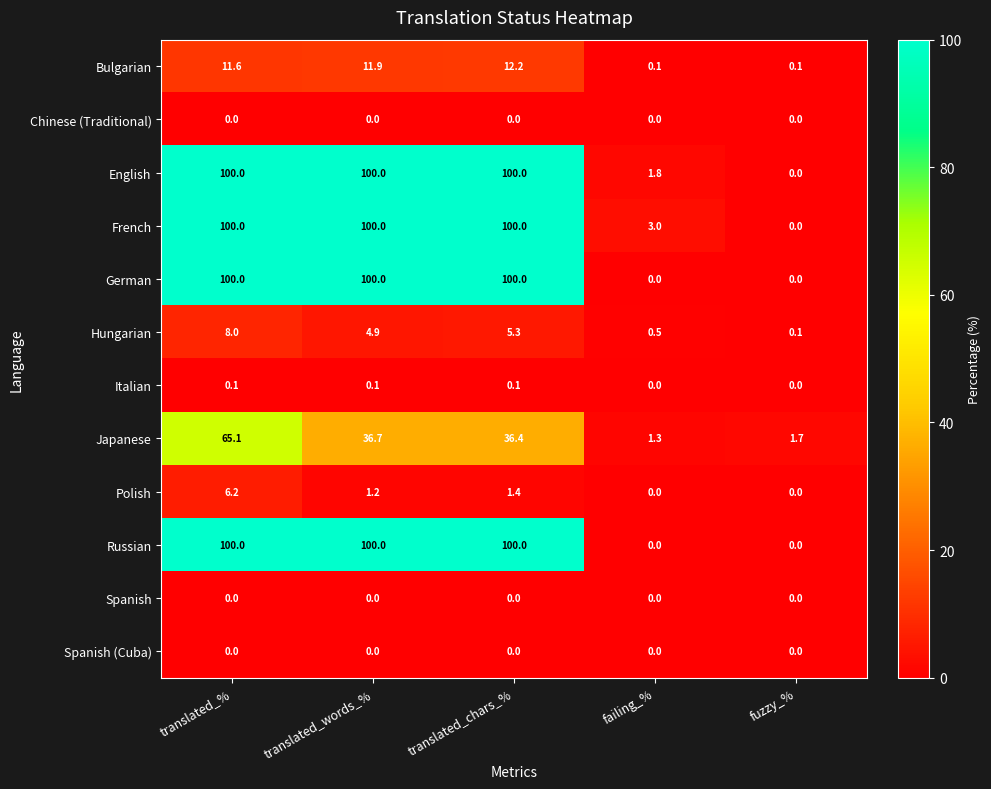

Count the German values in the range 0 to 100.

5